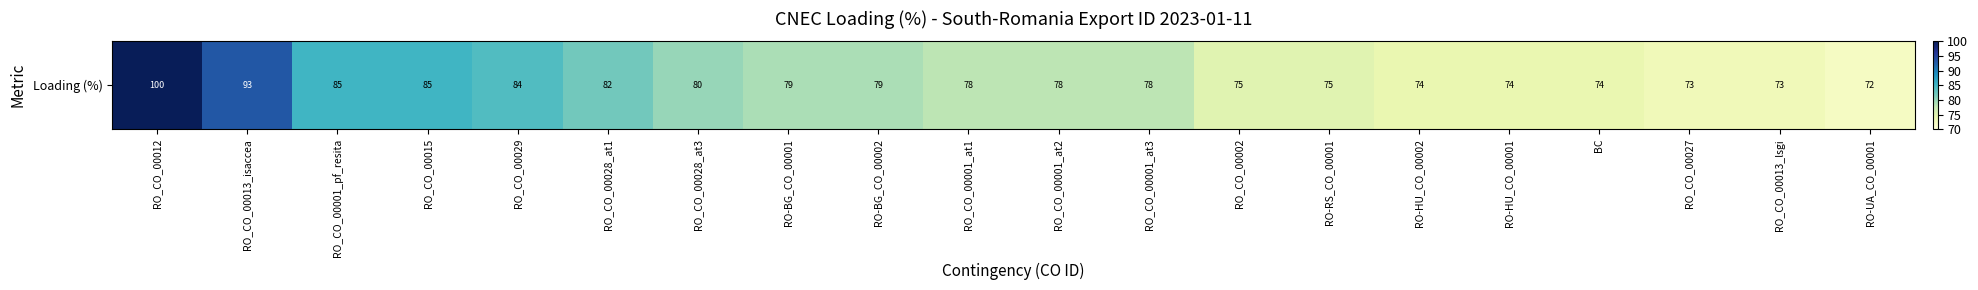

List the labels in order of value, largest first.

RO_CO_00012, RO_CO_00013_isaccea, RO_CO_00001_pf_resita, RO_CO_00015, RO_CO_00029, RO_CO_00028_at1, RO_CO_00028_at3, RO-BG_CO_00001, RO-BG_CO_00002, RO_CO_00001_at1, RO_CO_00001_at2, RO_CO_00001_at3, RO_CO_00002, RO-RS_CO_00001, RO-HU_CO_00002, RO-HU_CO_00001, BC, RO_CO_00027, RO_CO_00013_lsgi, RO-UA_CO_00001